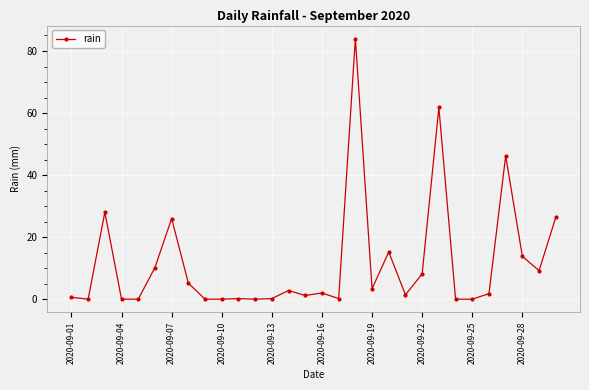

What is the value of the 29th point from the left?

9.2